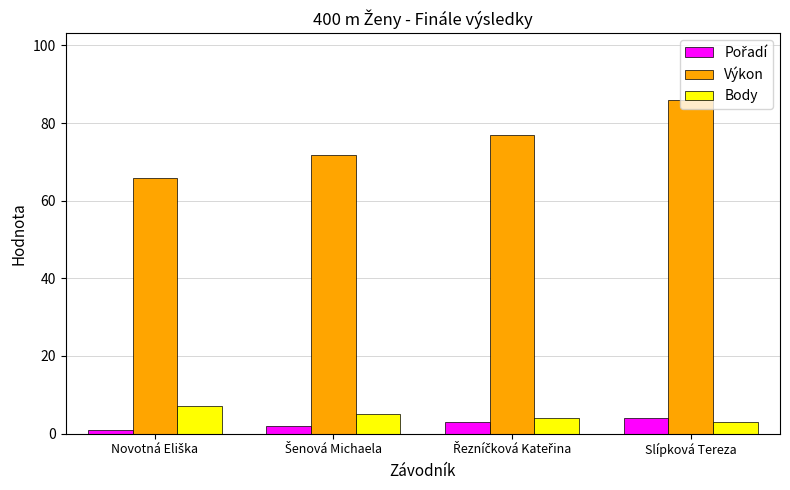

At how many categories does at least one series exceed 29?

4